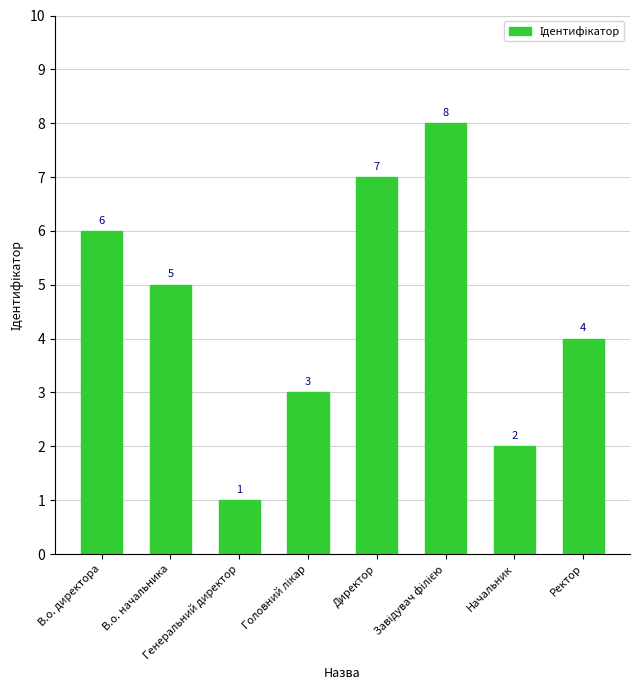

What is the label of the 1st bar from the right?

Ректор